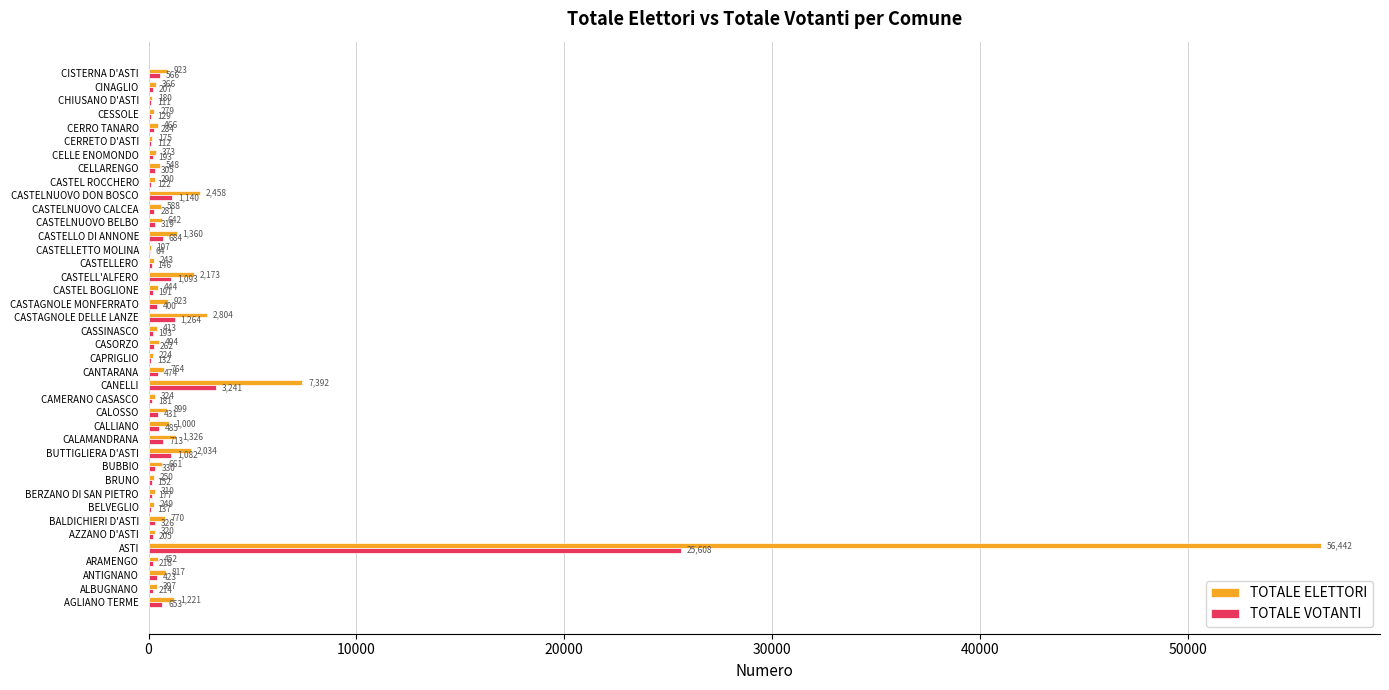

Where is TOTALE VOTANTI nearest to the value 12836?

CANELLI